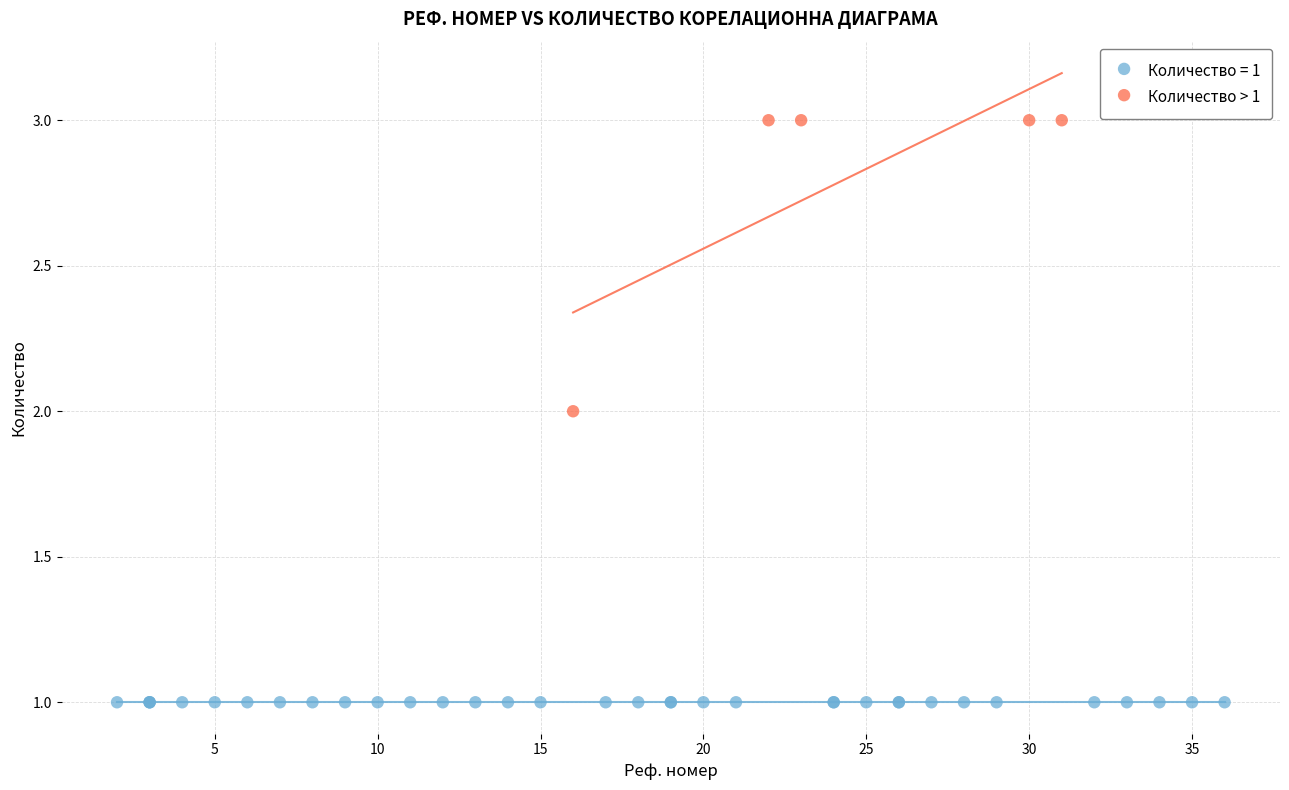

Which series reaches the maximum Y coordinate?

Количество > 1